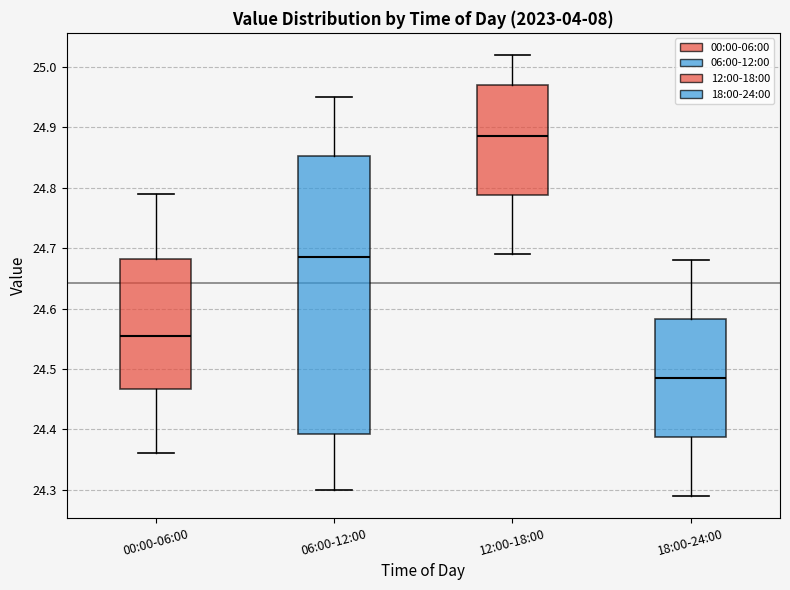

Reading left to right, read every box against the y-axis: the position of its median line, the range the box covers, and the ends of its whiskers. The values are not printed on the chart, so give them approximately, as read against the axis.

00:00-06:00: median 24.56, box 24.47 to 24.68, whiskers 24.36 to 24.79
06:00-12:00: median 24.69, box 24.39 to 24.85, whiskers 24.30 to 24.95
12:00-18:00: median 24.89, box 24.79 to 24.97, whiskers 24.69 to 25.02
18:00-24:00: median 24.49, box 24.39 to 24.58, whiskers 24.29 to 24.68